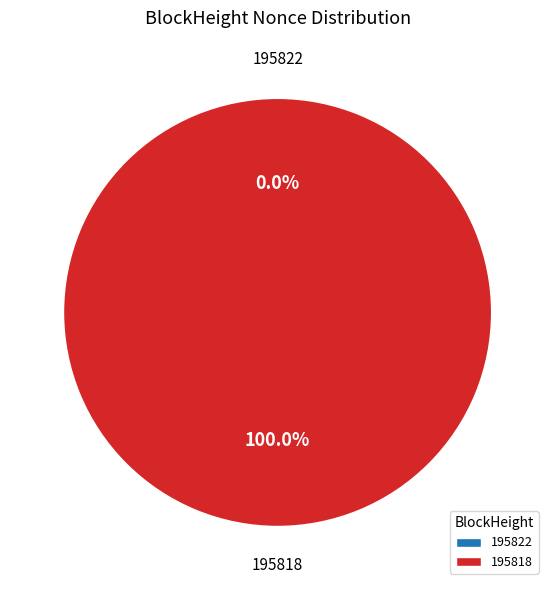

True or false: 195822 accounts for 0% of the total.

True